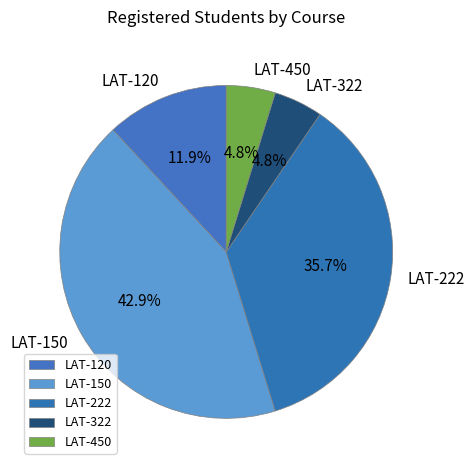

Do LAT-322 and LAT-222 together represent more than half of the pie?

No